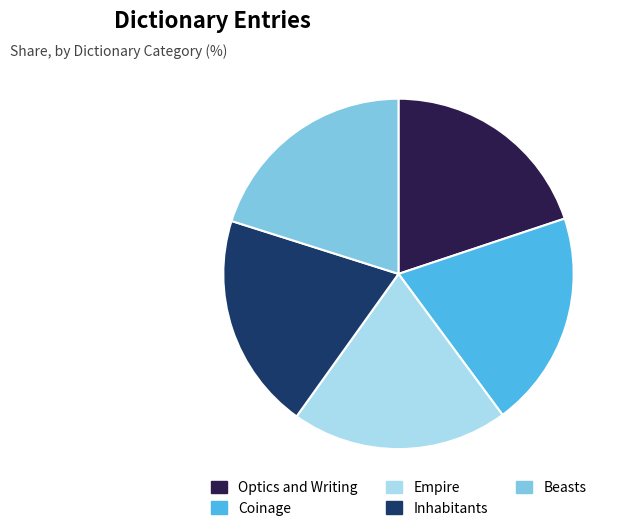

Combined, do Empire and Inhabitants account for over 50%?

No